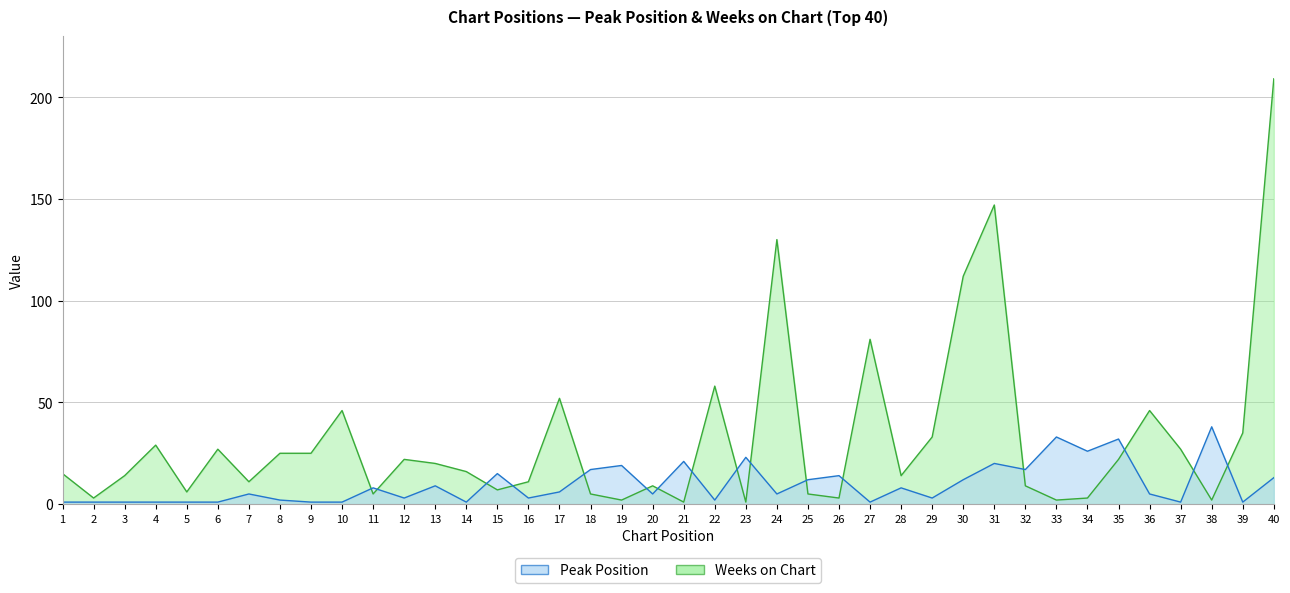

True or false: Weeks on Chart and Peak Position cross at least once.

True